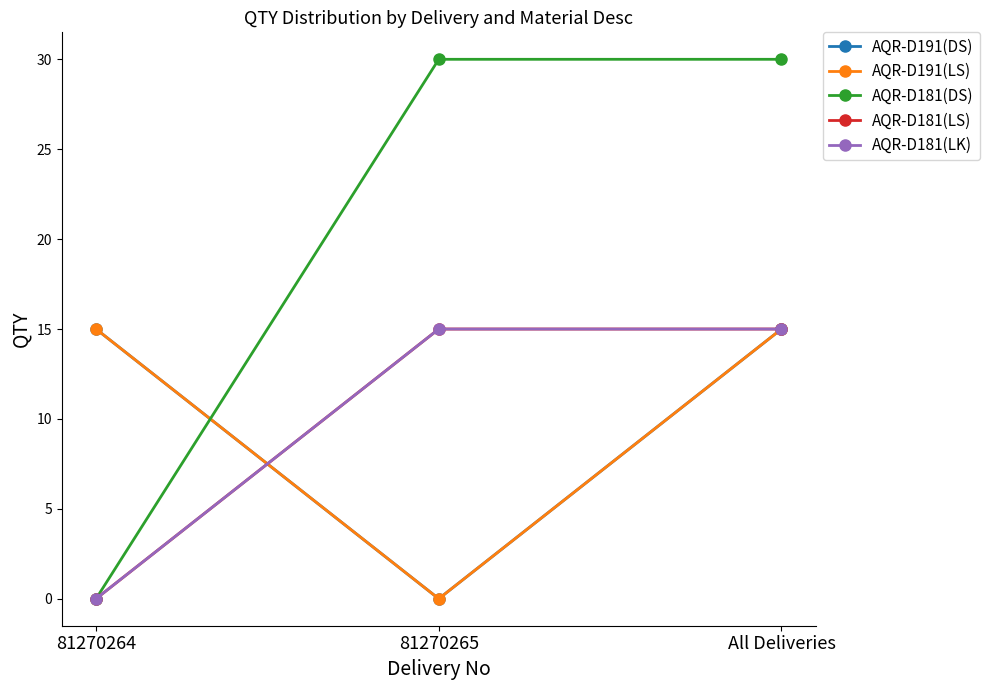

What is the greatest value displayed?

30